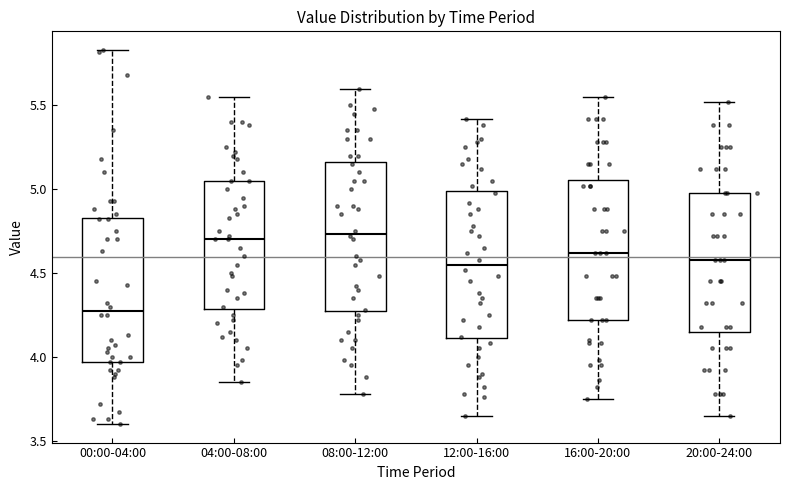

Where does the upper whisker of the box for 16:00-20:00 end on the y-axis? The values are not printed on the chart, so give them approximately, as read against the axis.

5.55